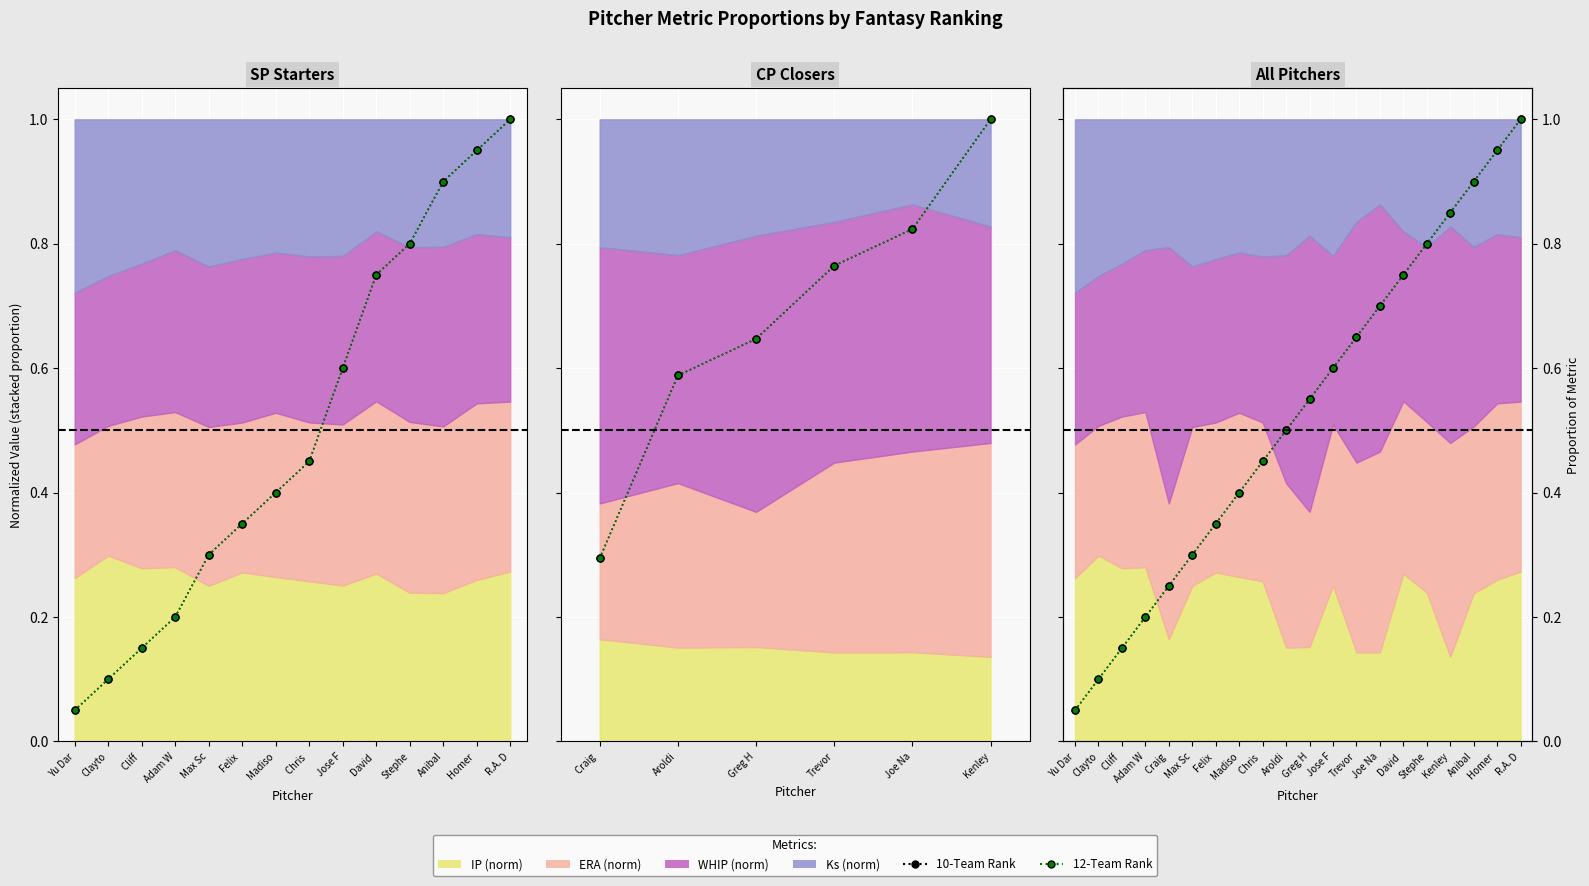

At which label is 10-Team Rank closest to 0?

Yu Dar